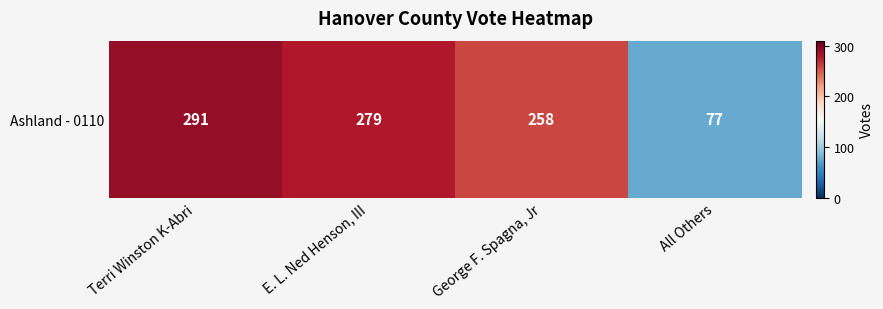

Between George F. Spagna, Jr and E. L. Ned Henson, III, which is larger?

E. L. Ned Henson, III